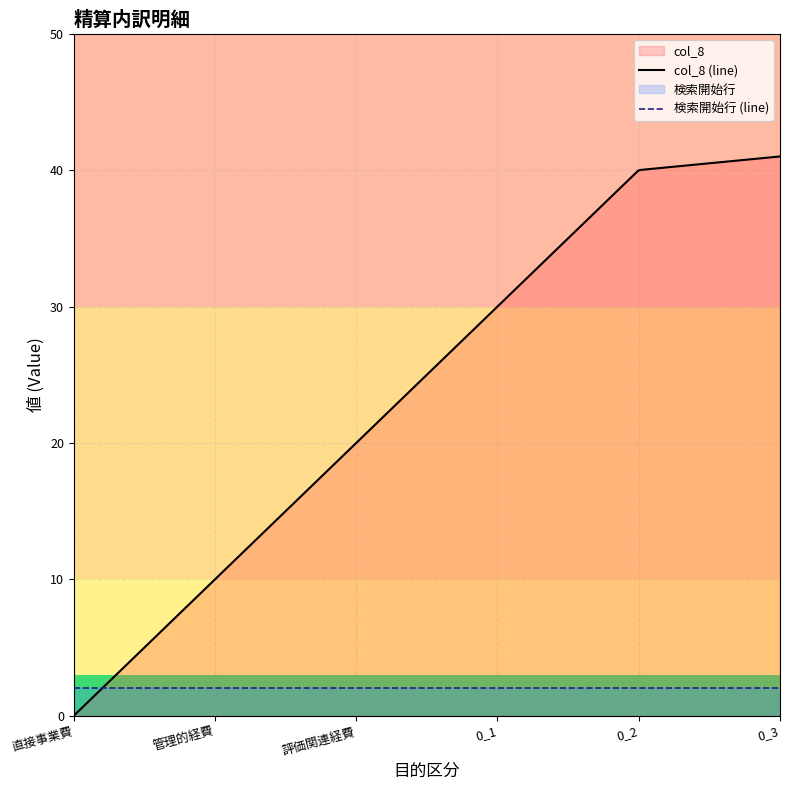

What is the label of the 3rd point from the right?

0_1